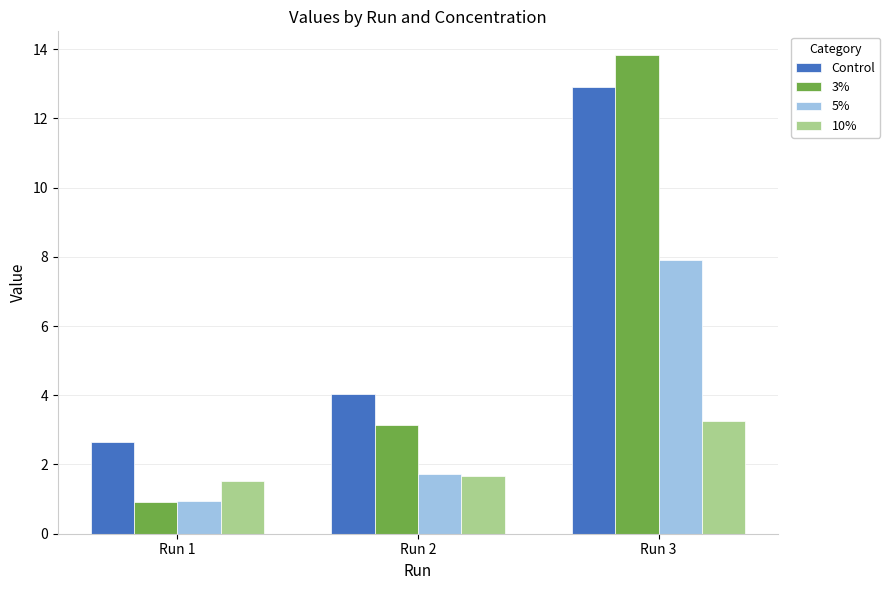

Which category has the lowest value across all series?

Run 1